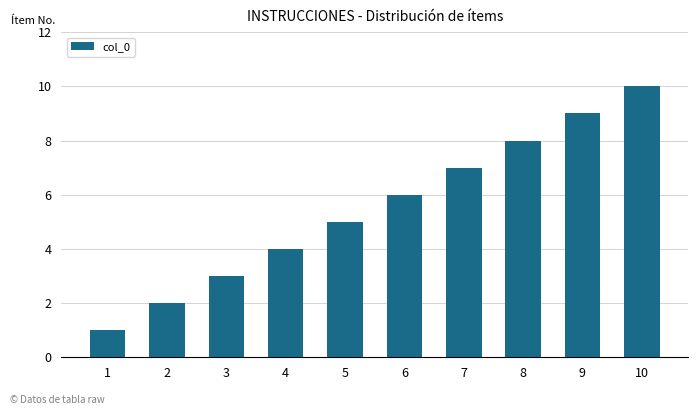

What is the sum of the values at 10 and 7?

17